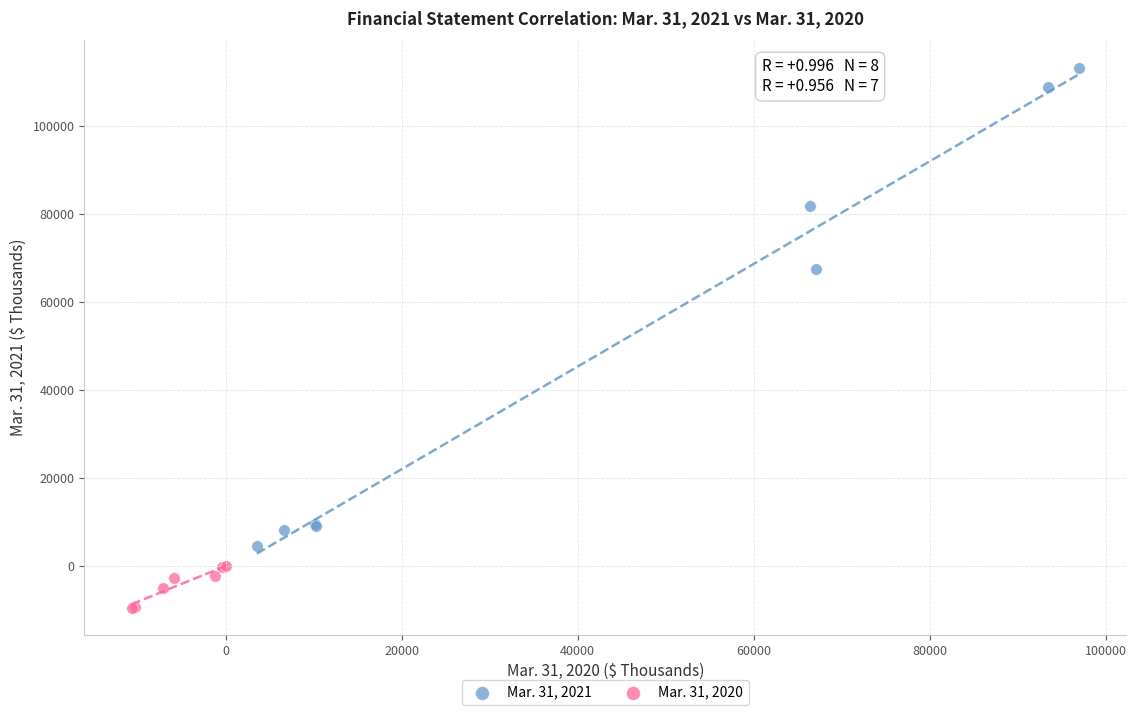

Which series has the widest spread of Y values?

Mar. 31, 2021